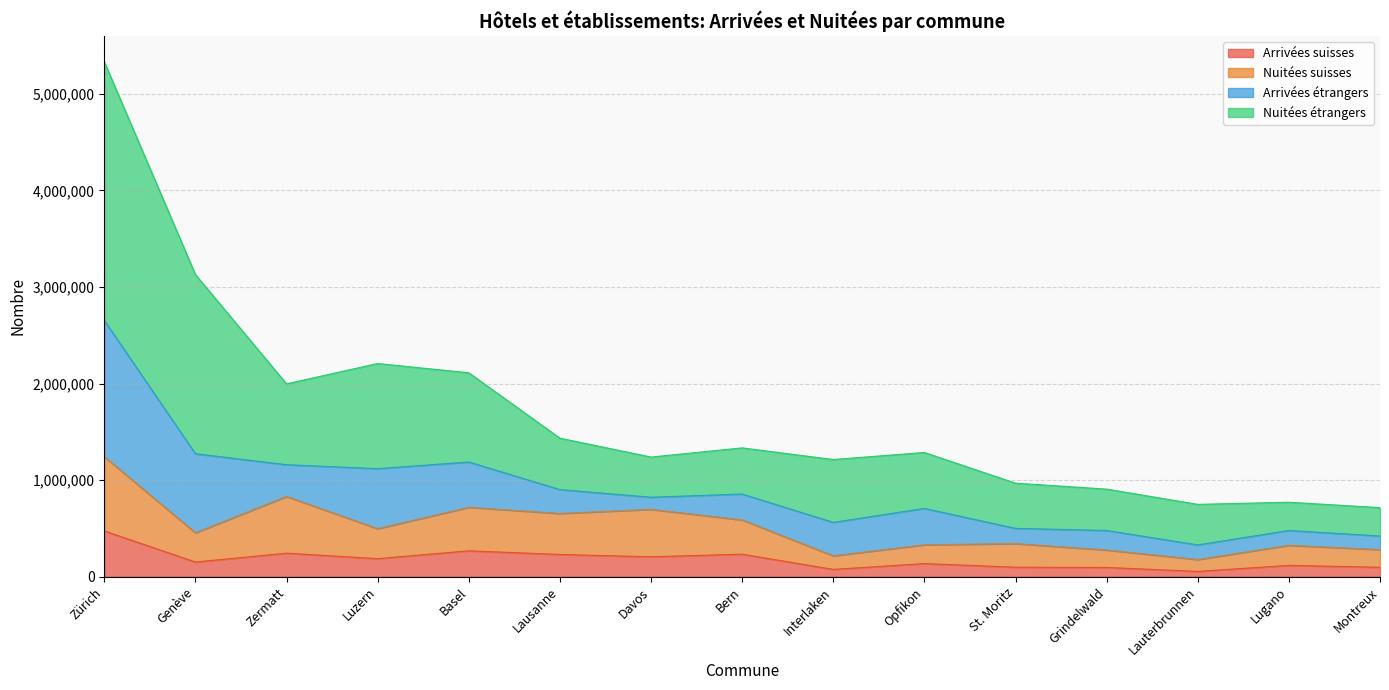

Which series has the widest spread of values?

Nuitées étrangers